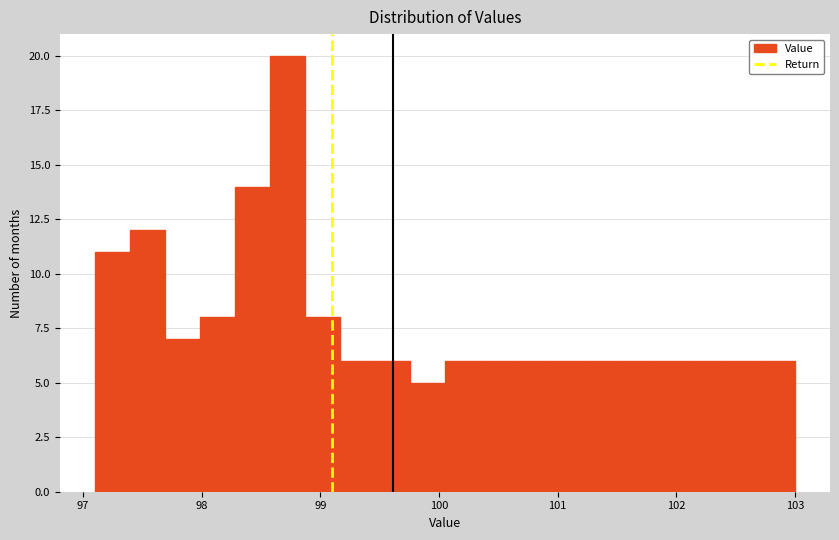

Read against the x-axis, roughly where is the centre of the tallest bar?

98.7